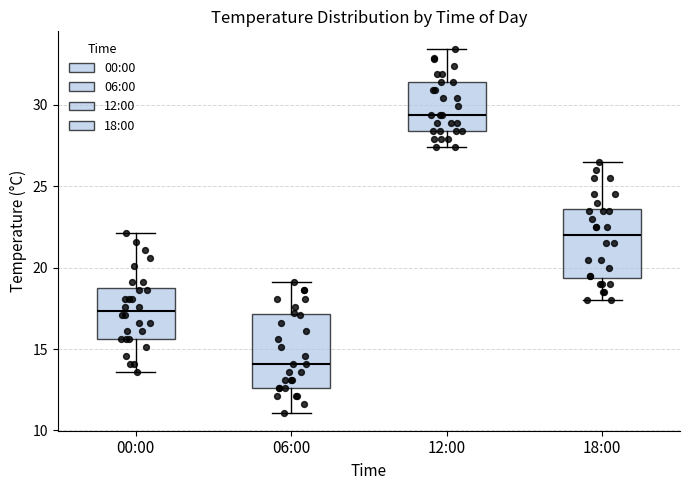

Which box's median line is the lowest?

06:00